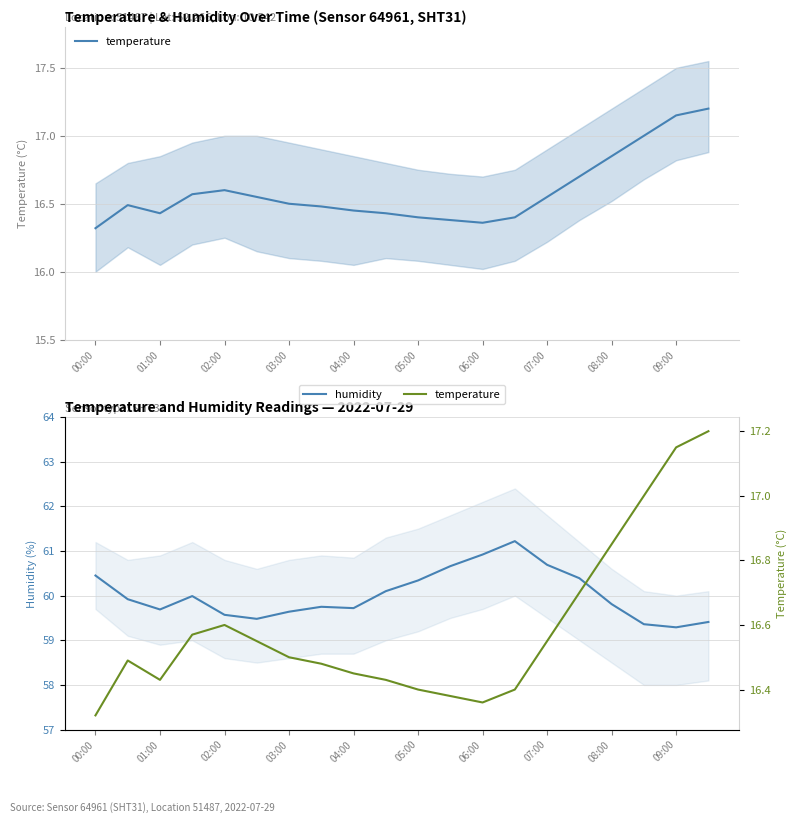

The humidity series shows 100.1 at 07:00. True or false?

False